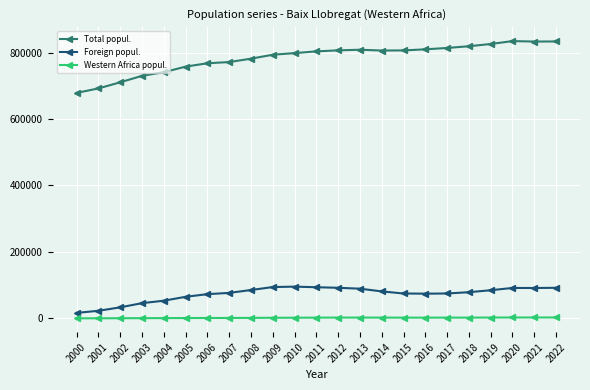

At which label is Total popul. closest to 756688?

2005